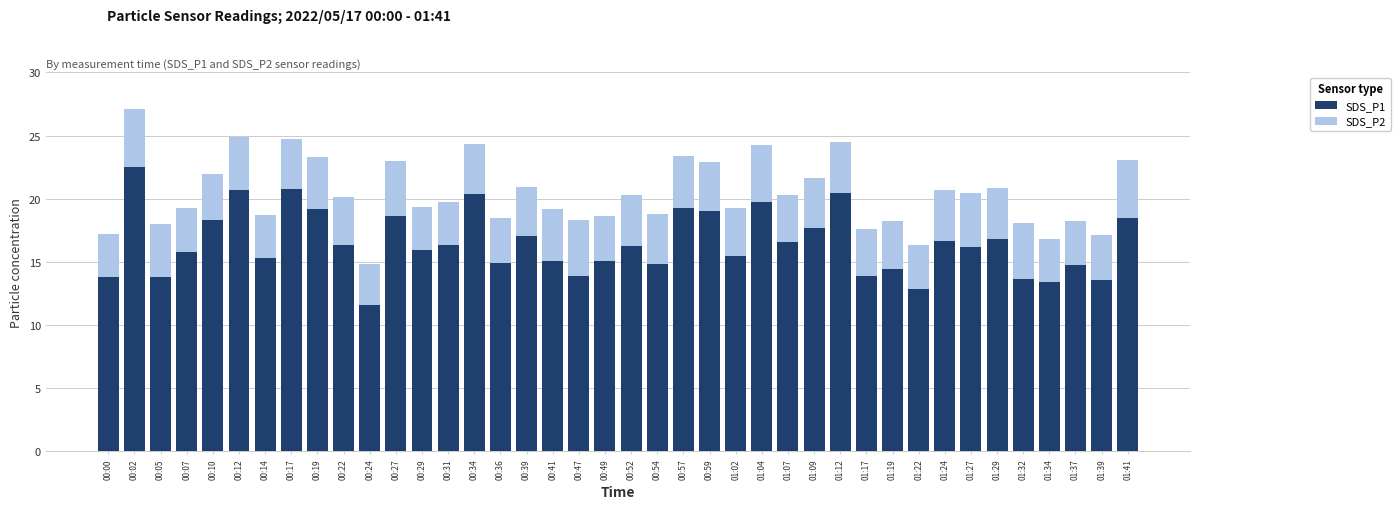

What is the difference between the maximum and second lowest values in the SDS_P1 series?

9.7